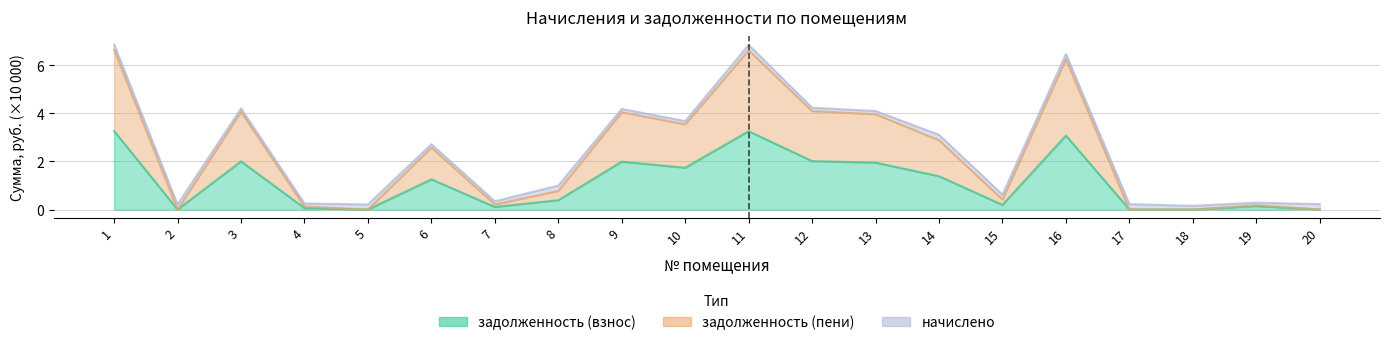

Between 15 and 19, which is larger?

15